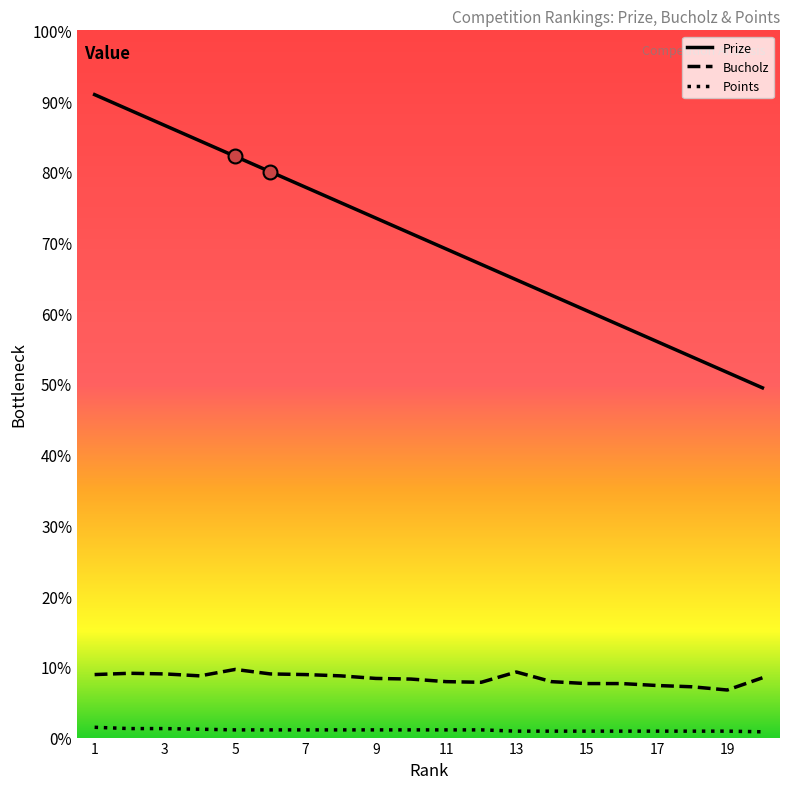

Which series contains the lowest Y value?

Points